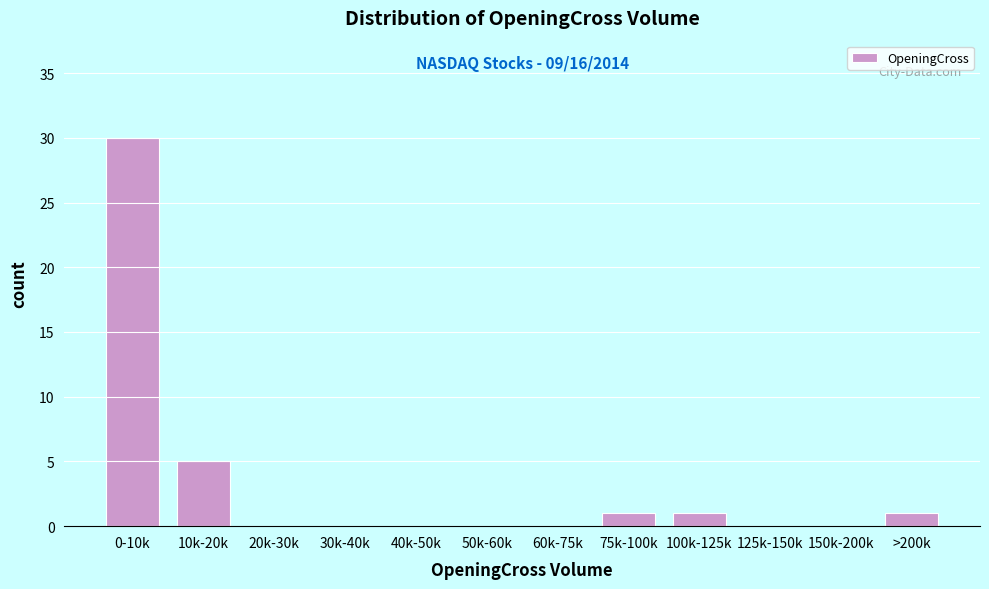

Reading right to left, extract all data points from this chart.

>200k=1	150k-200k=0	125k-150k=0	100k-125k=1	75k-100k=1	60k-75k=0	50k-60k=0	40k-50k=0	30k-40k=0	20k-30k=0	10k-20k=5	0-10k=30